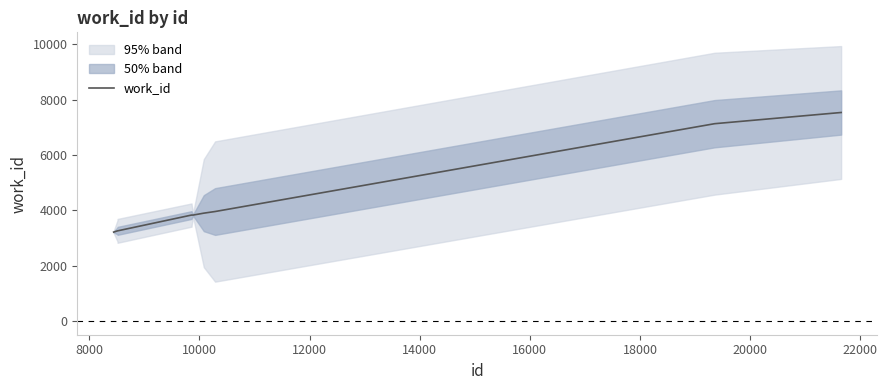

What is the highest value of the work_id series?

7537